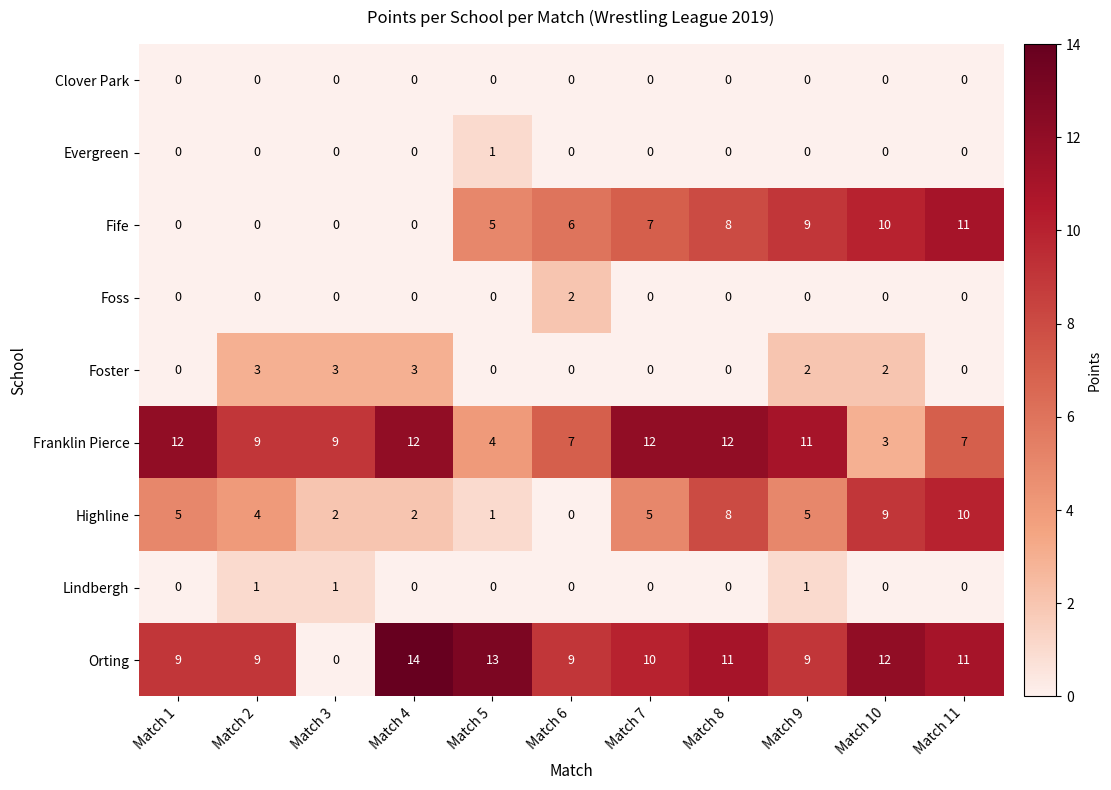

Count the number of data series in this chart.

9